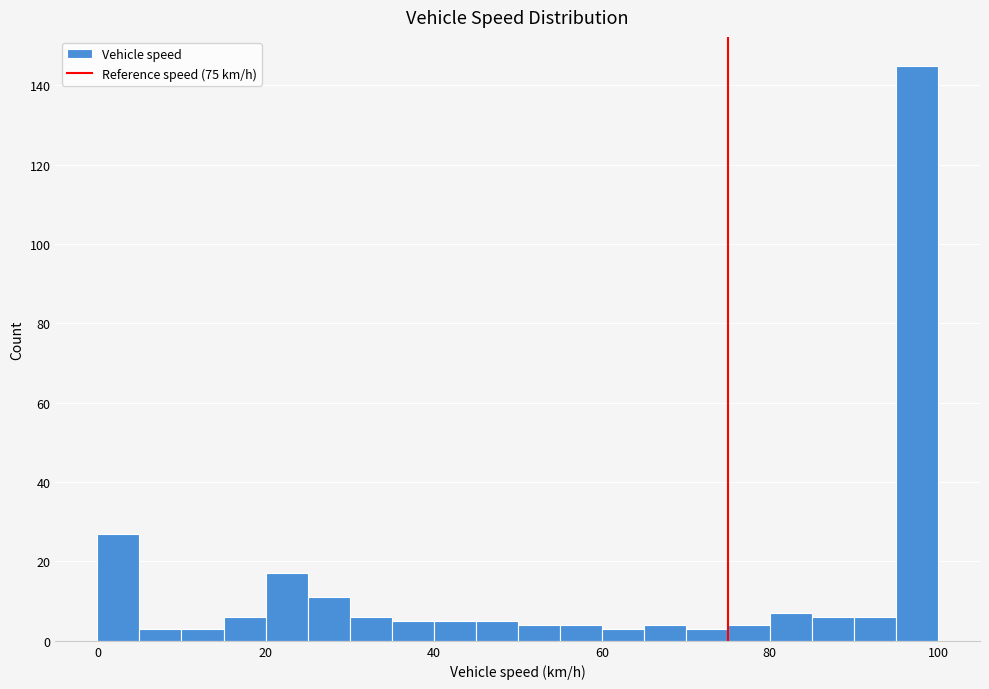

Read against the x-axis, roughly where is the centre of the tallest bar?

98